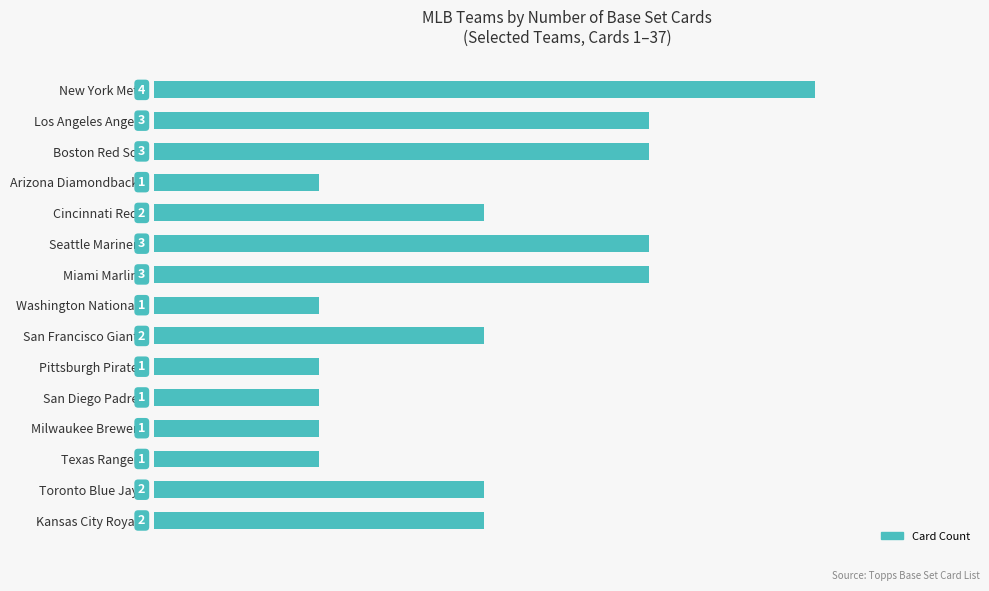

What is the value of the 5th bar from the top?

2